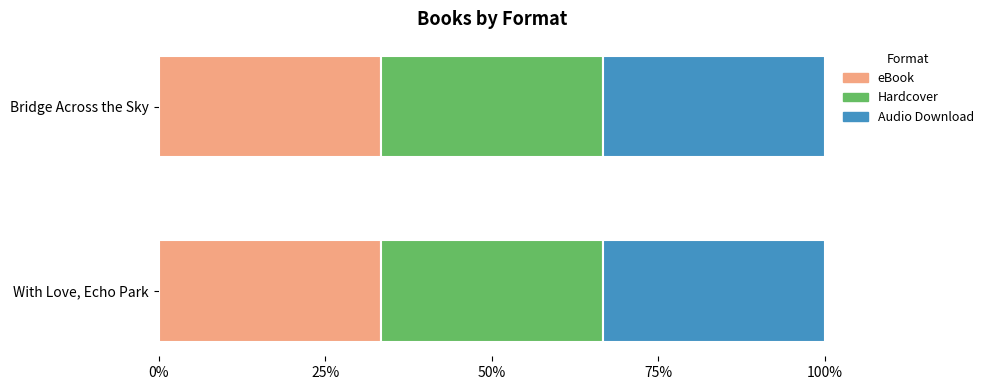

Reading left to right, list all the values displayed in this chart.

eBook: With Love, Echo Park=188107578	Bridge Across the Sky=206498122
Hardcover: With Love, Echo Park=188107578	Bridge Across the Sky=206498122
Audio Download: With Love, Echo Park=188107578	Bridge Across the Sky=206498122